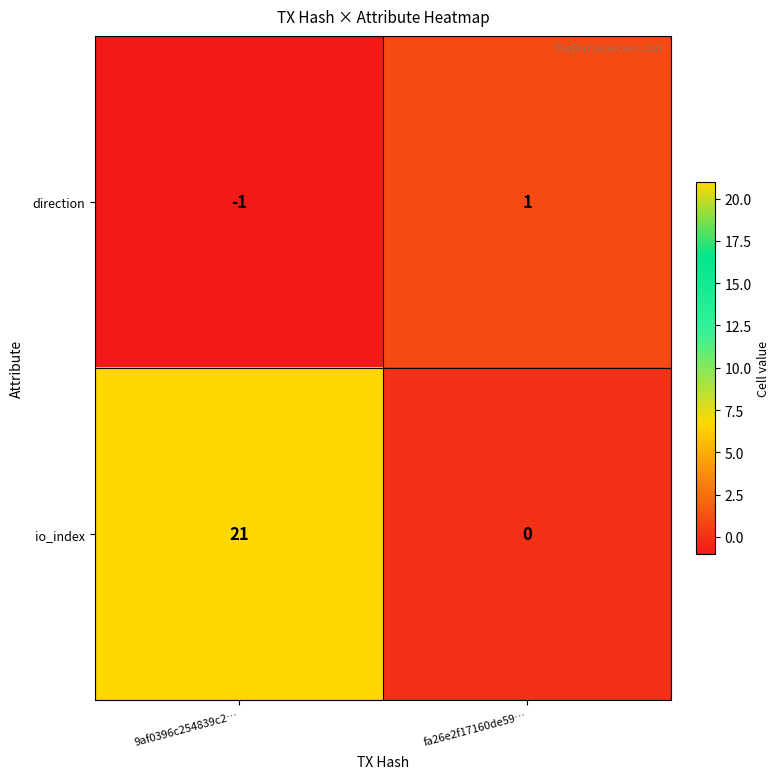

What is the sum of all io_index values?

21